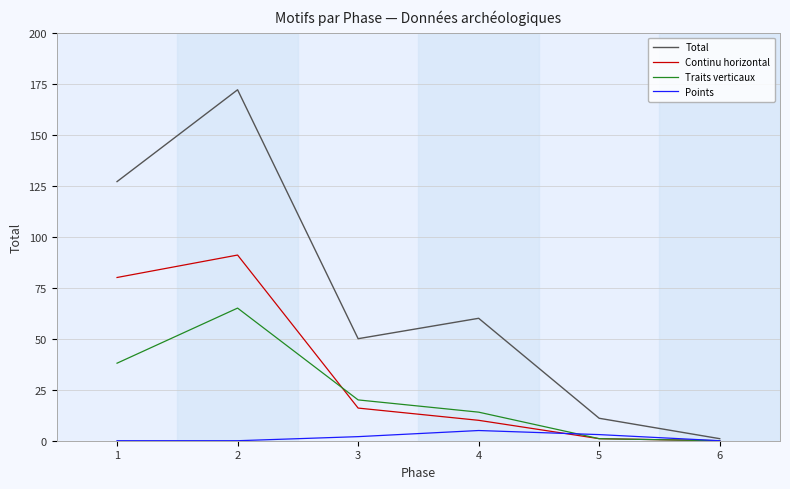

The Total series shows 1 at 6. True or false?

True